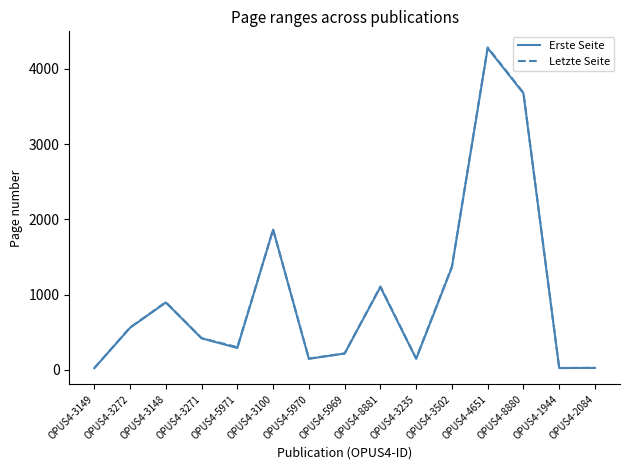

Between OPUS4-5970 and OPUS4-8880, which series saw the biggest shift?

Letzte Seite